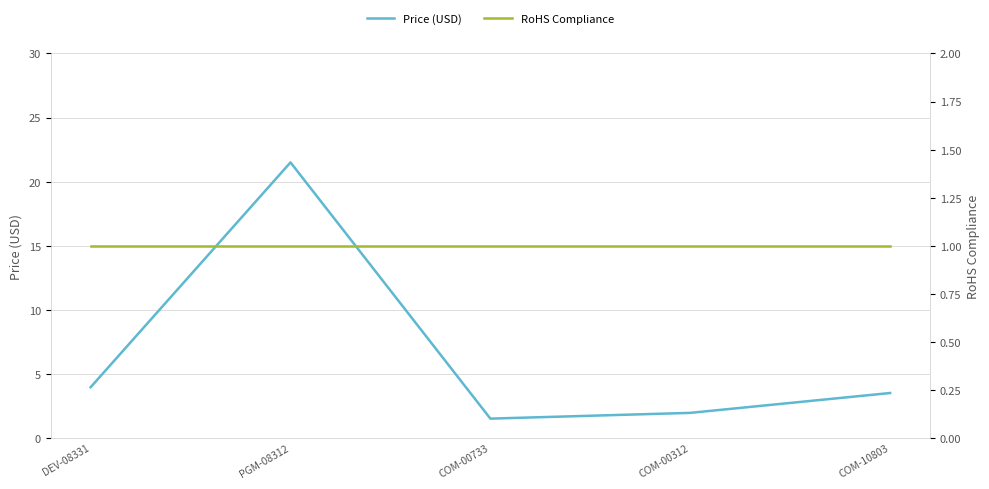

True or false: RoHS Compliance and Price (USD) intersect in this chart.

False